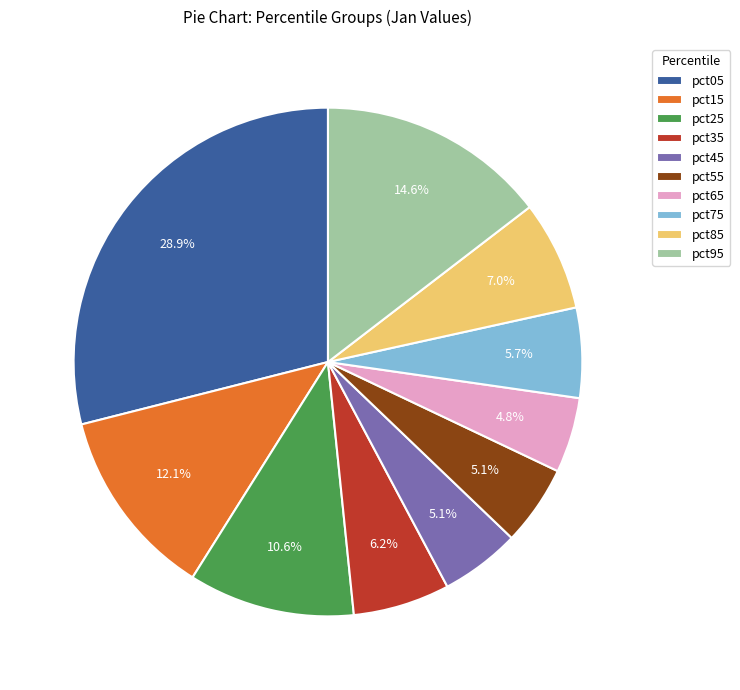

How many segments does this pie chart have?

10